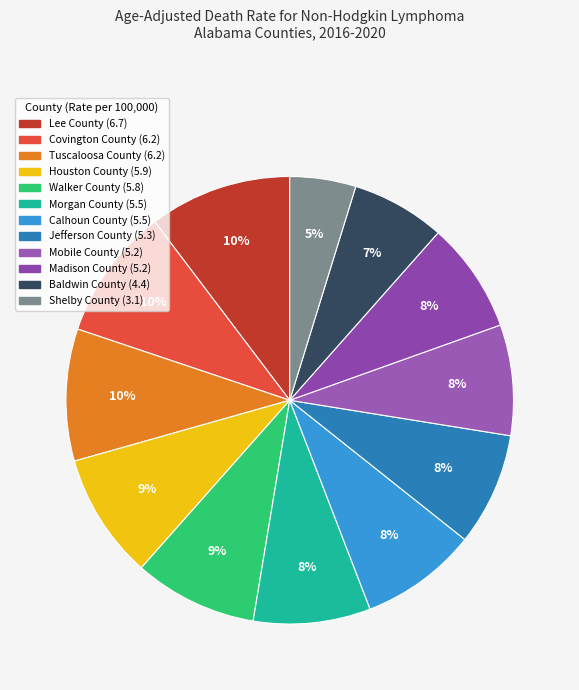

Does any single category account for the majority?

No